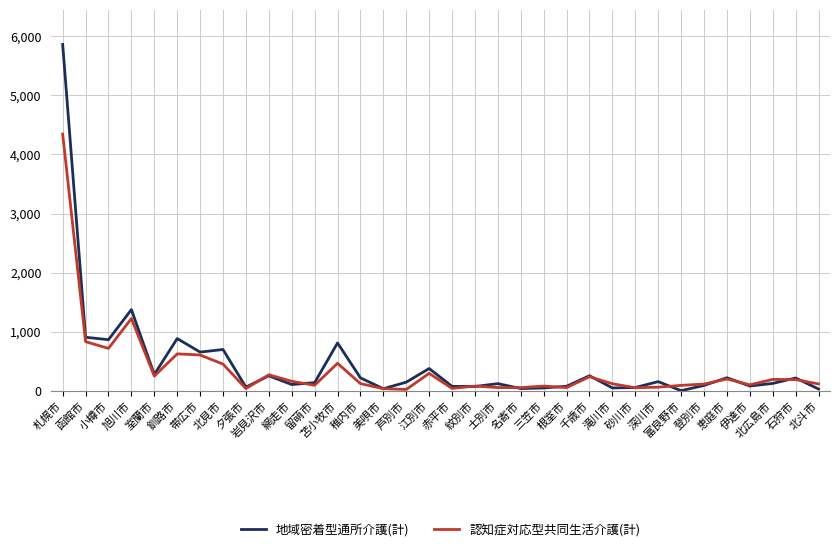

Rank the series by their maximum value, from highest to lowest.

地域密着型通所介護(計), 認知症対応型共同生活介護(計)